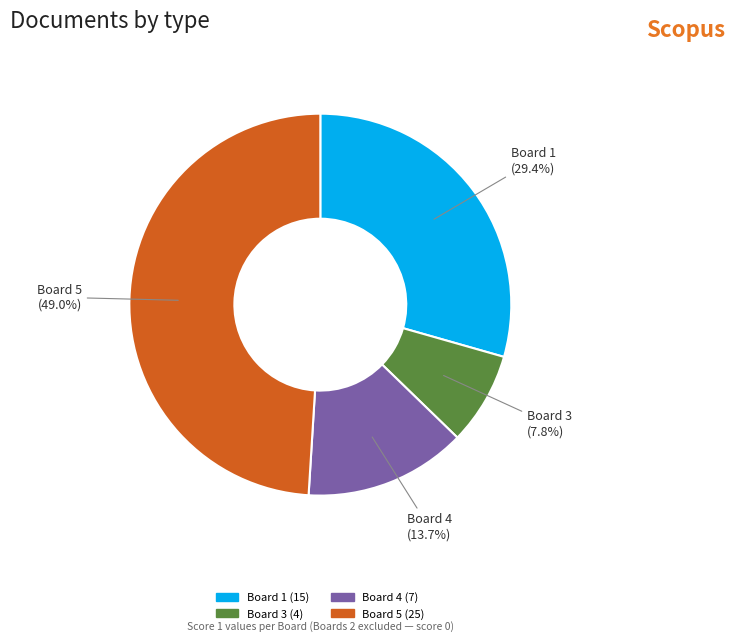

Does any single category account for the majority?

No